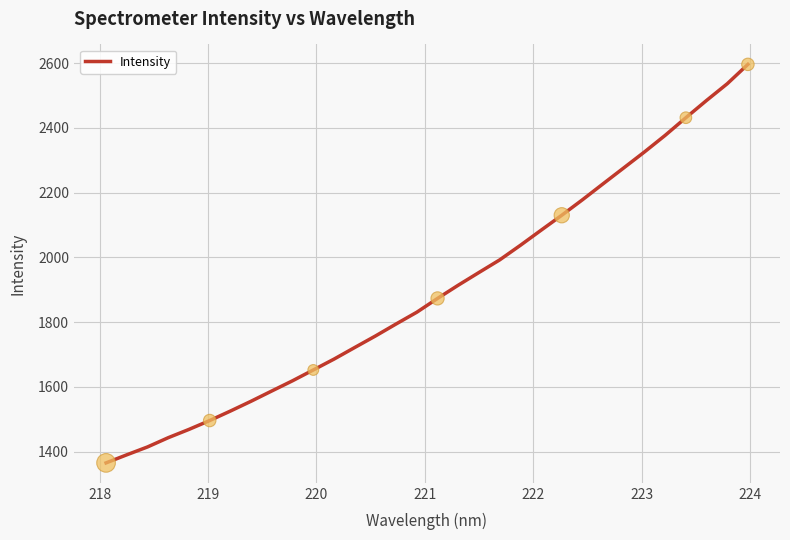

What is the maximum value shown in the chart?

2596.2